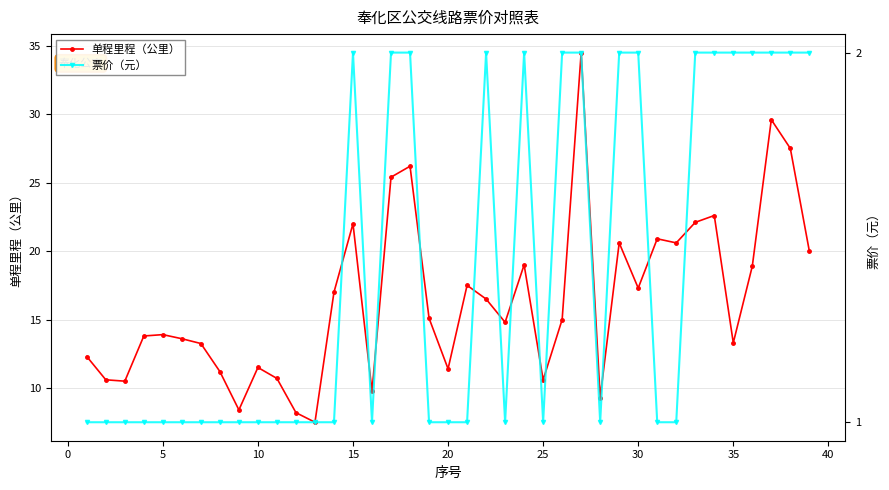

True or false: 单程里程（公里） and 票价（元） intersect in this chart.

False